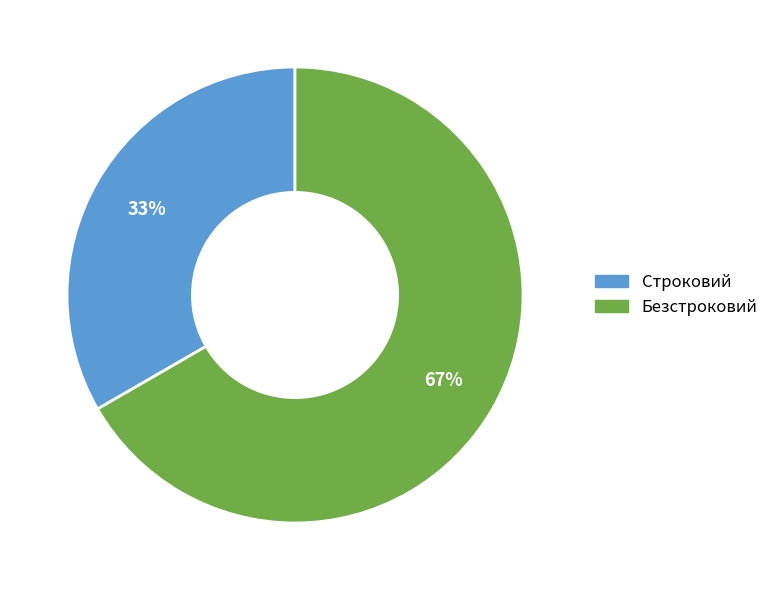

Which has a higher value, Строковий or Безстроковий?

Безстроковий